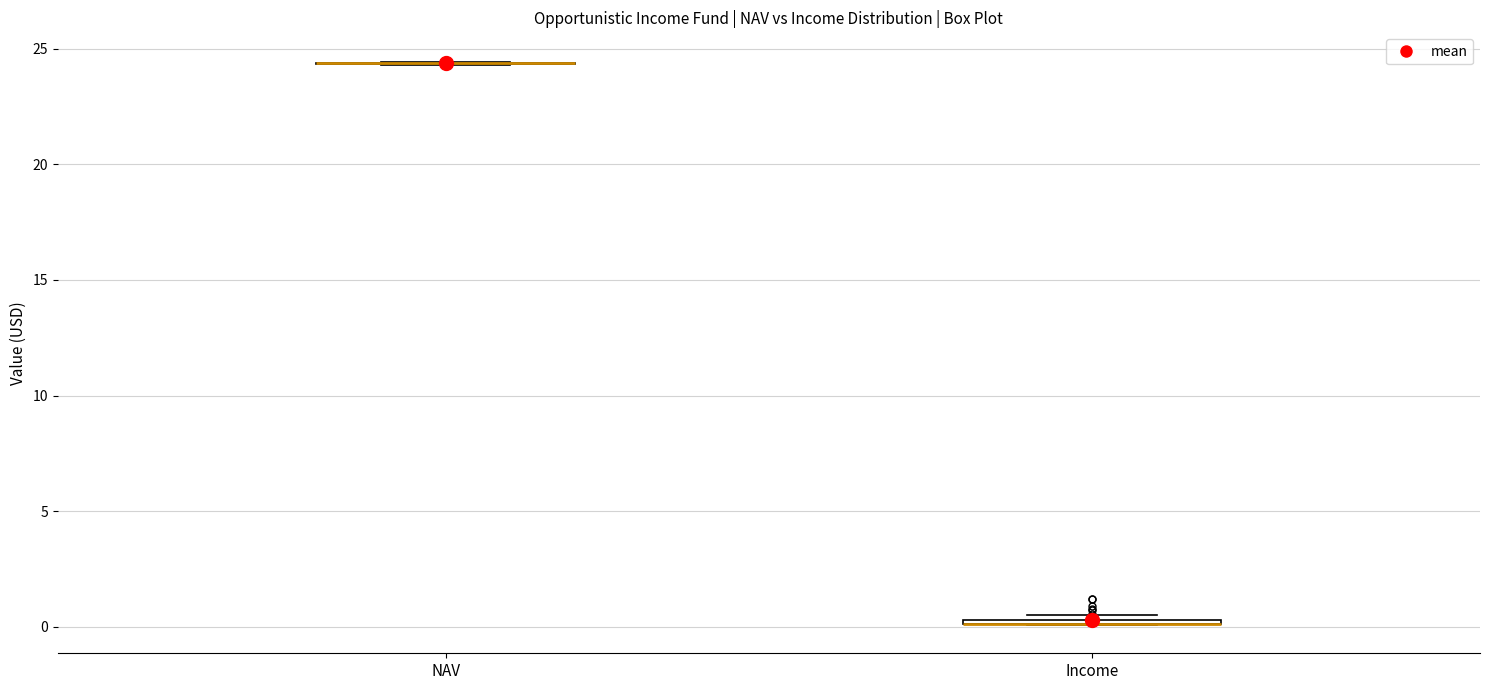

Where is the upper edge of the box for Income on the y-axis? The values are not printed on the chart, so give them approximately, as read against the axis.

0.5